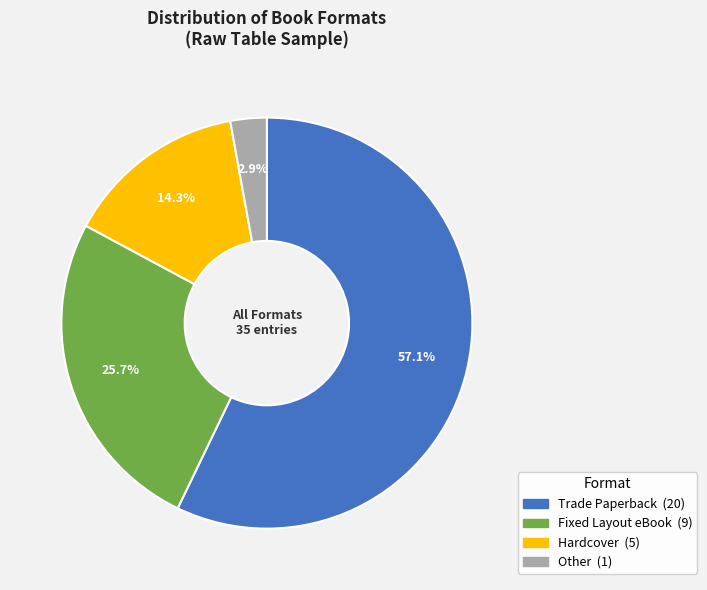

Is the sum of Fixed Layout eBook and Trade Paperback greater than half?

Yes